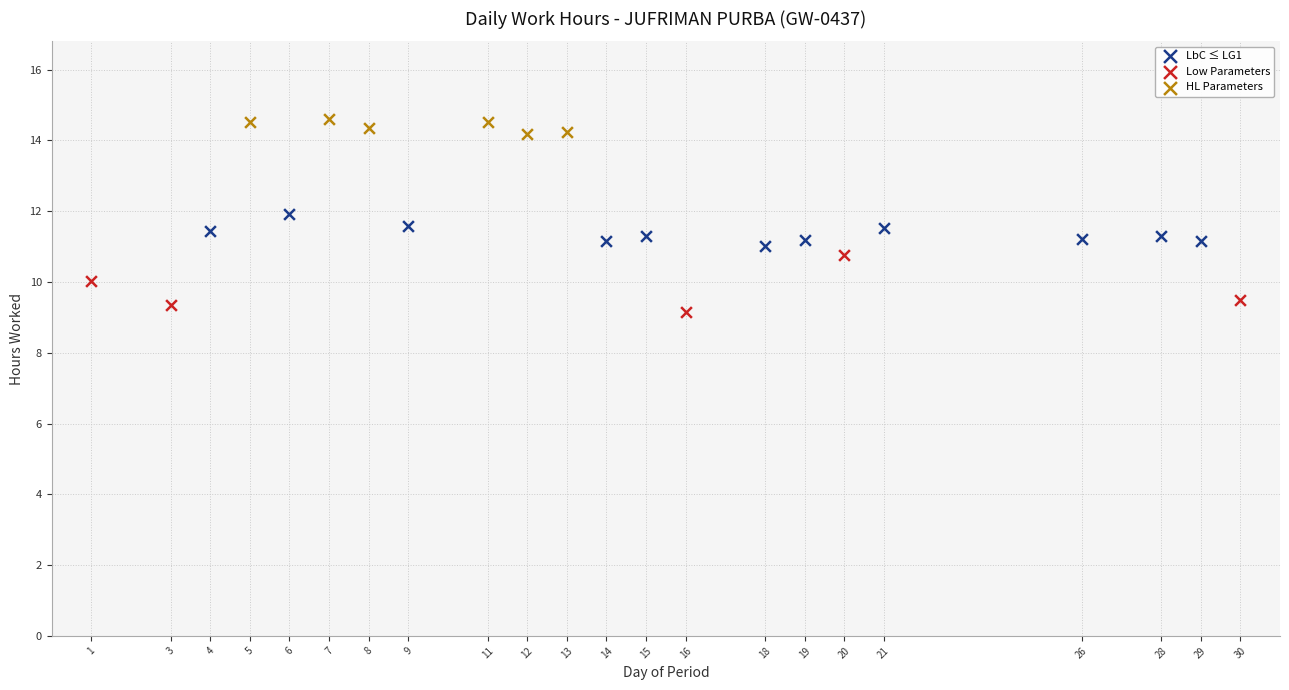

Which series contains the highest Y value?

HL Parameters